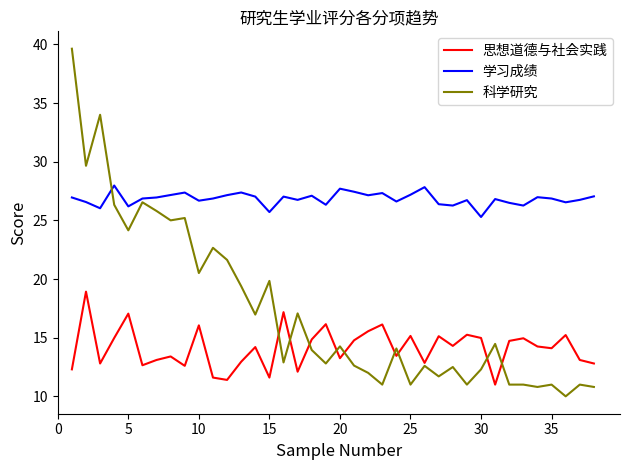

Which series has the widest spread of values?

科学研究